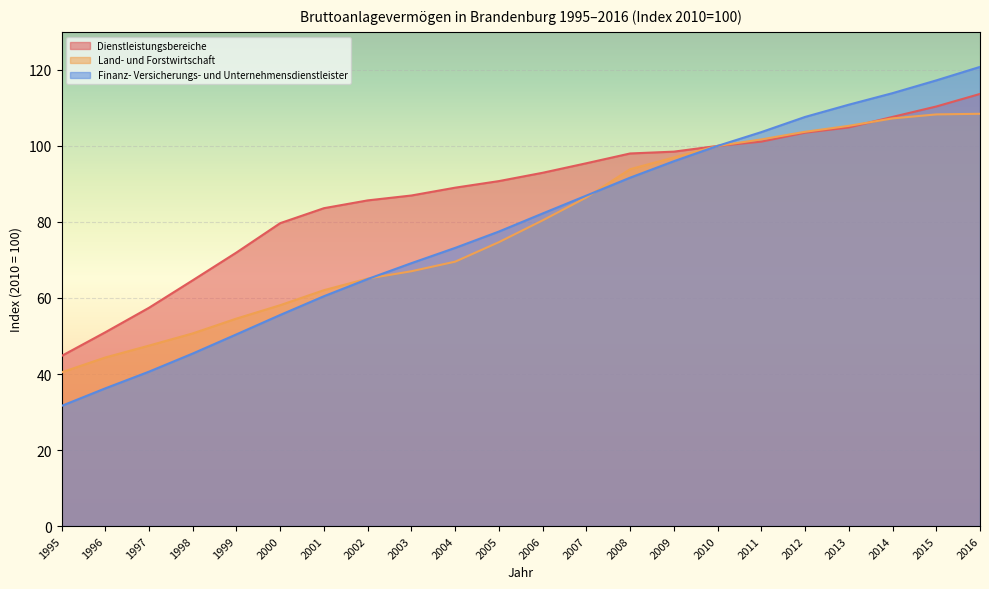

Which series ends up on top after the final intersection of Dienstleistungsbereiche and Land- und Forstwirtschaft?

Dienstleistungsbereiche